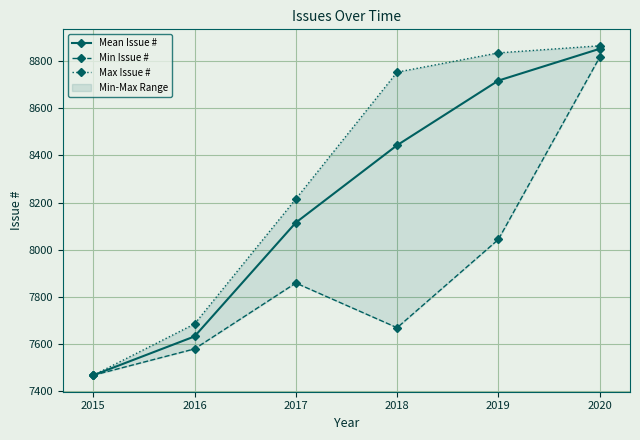

At which label is Mean Issue # closest to 8159?

2017